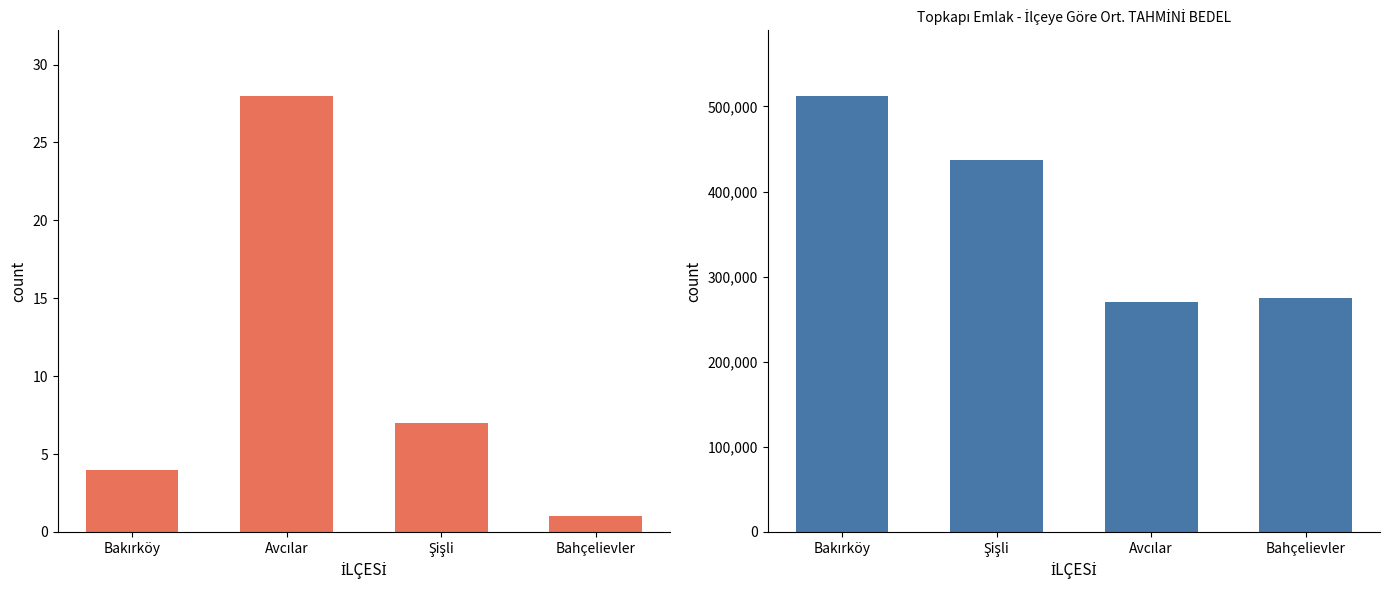

What position from the left is Bahçelievler?

4